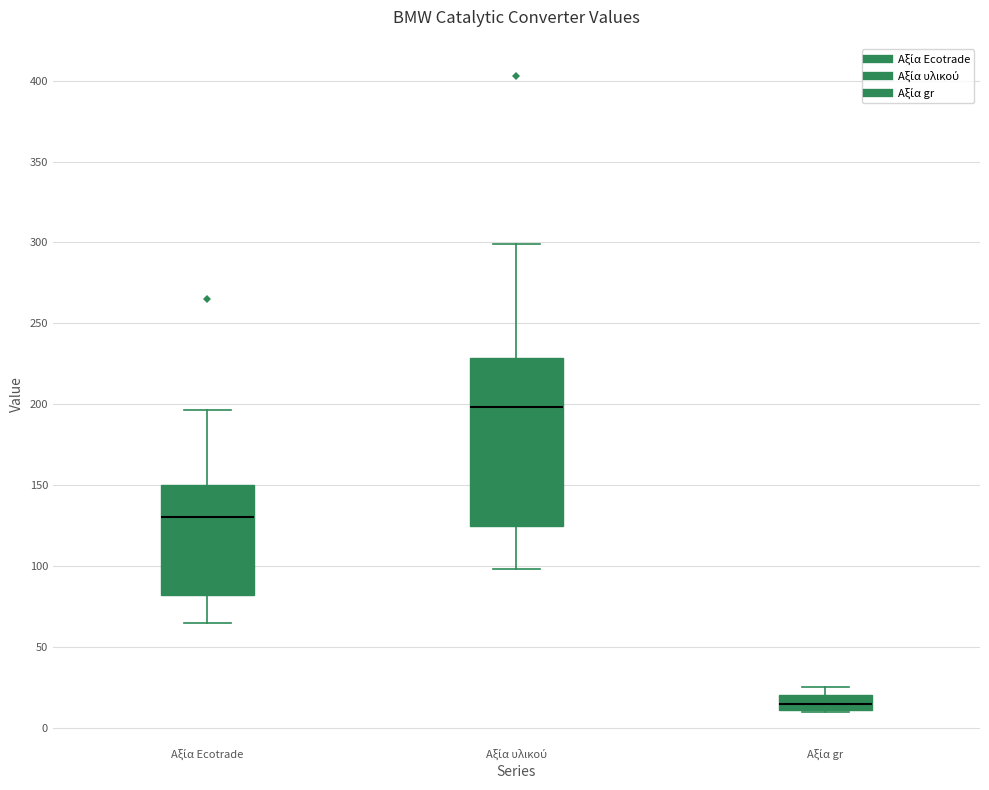

Reading left to right, transcribe this box plot: for each box, give where its median line is, the range the box spans, and where its two whiskers end, as read against the y-axis. The values are not printed on the chart, so give them approximately, as read against the axis.

Αξία Ecotrade: median 130, box 80 to 150, whiskers 65 to 195
Αξία υλικού: median 200, box 125 to 230, whiskers 100 to 300
Αξία gr: median 15, box 10 to 20, whiskers 10 to 25